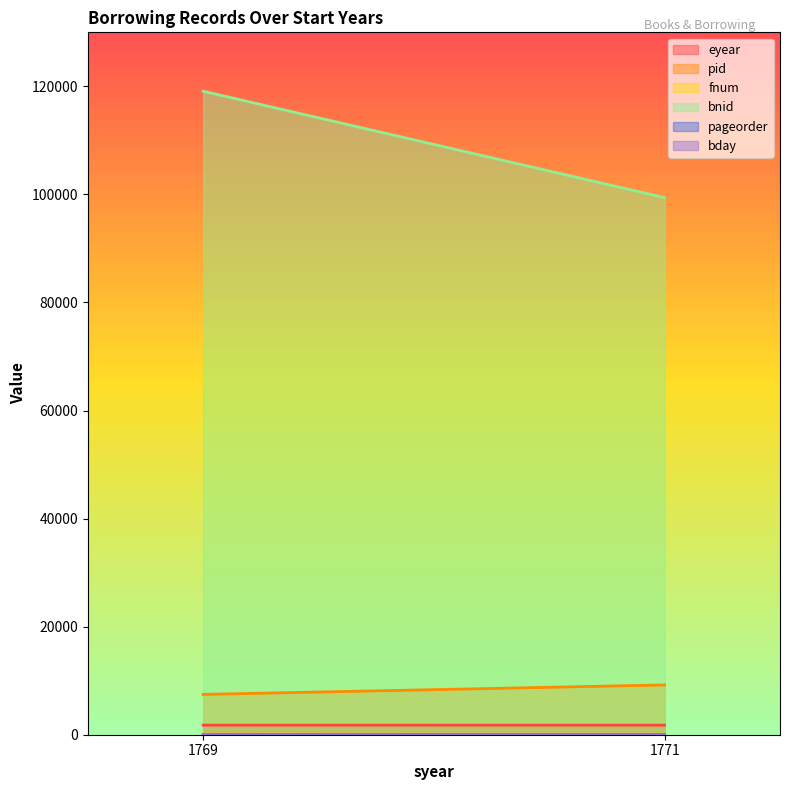

How many bday values are between 1 and 24?

2